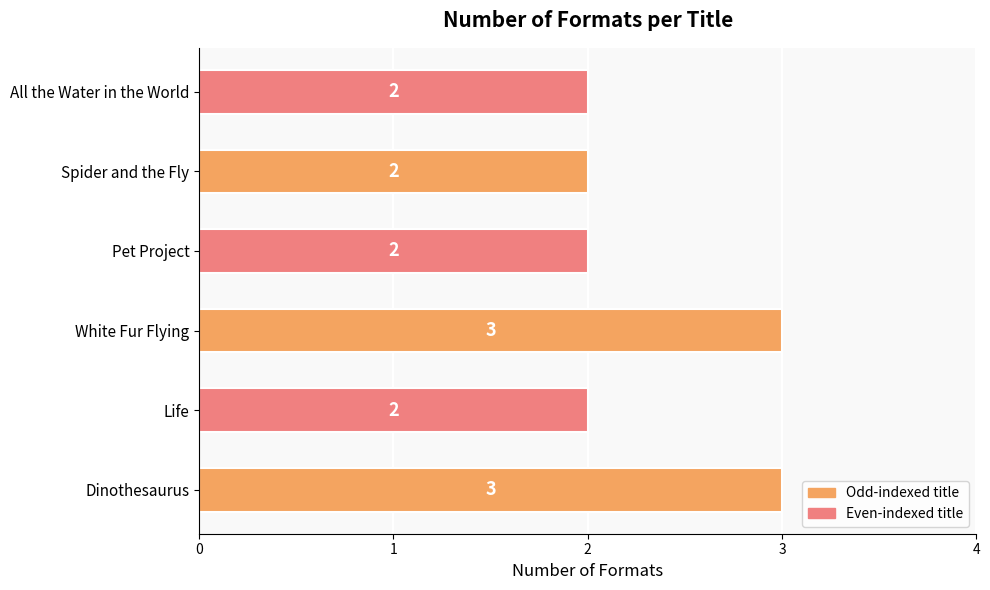

What is the ratio of the value at All the Water in the World to the value at Dinothesaurus?

0.7